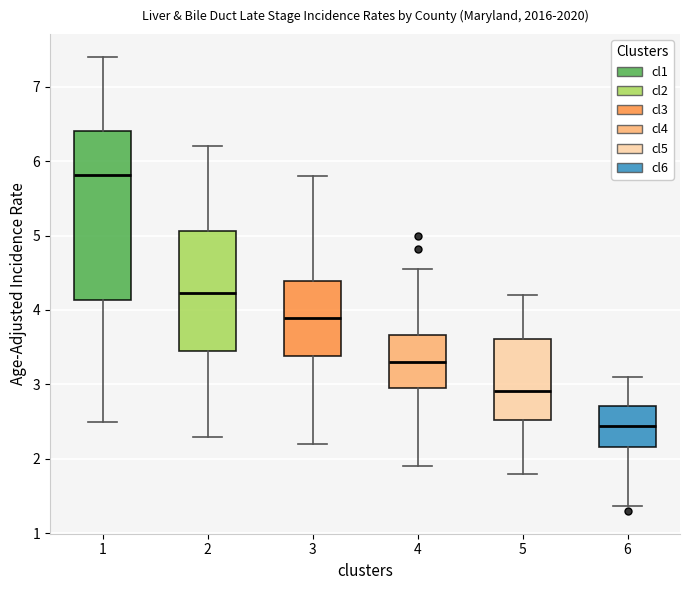

Which box has the lowest median line?

6